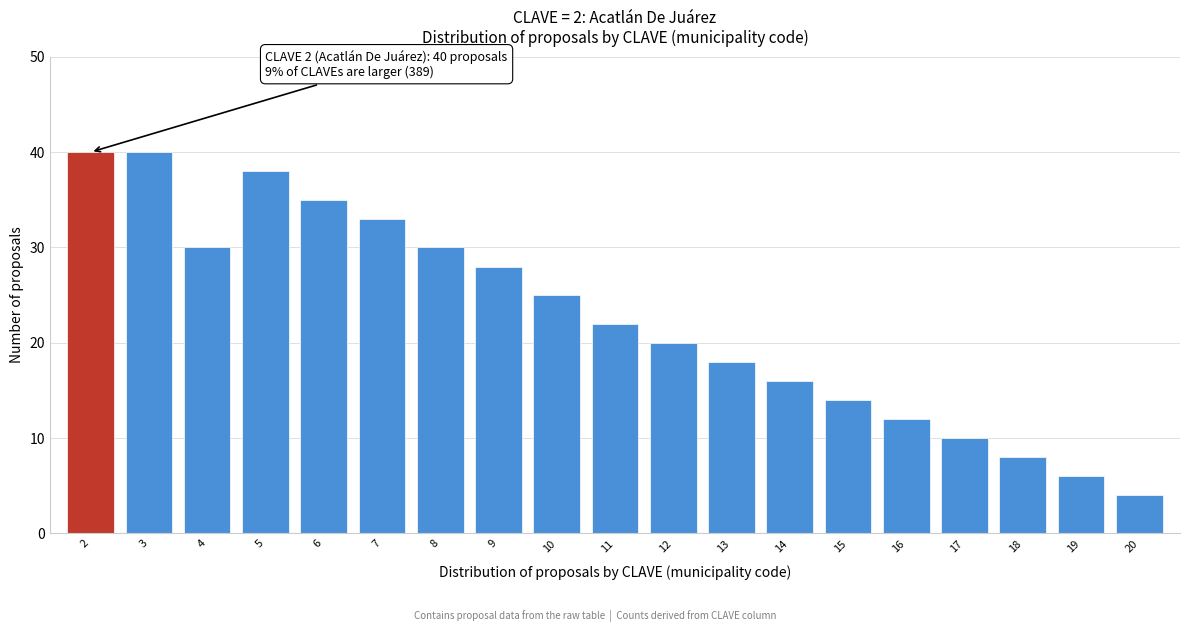

Reading left to right, list all the values displayed in this chart.

40	40	30	38	35	33	30	28	25	22	20	18	16	14	12	10	8	6	4